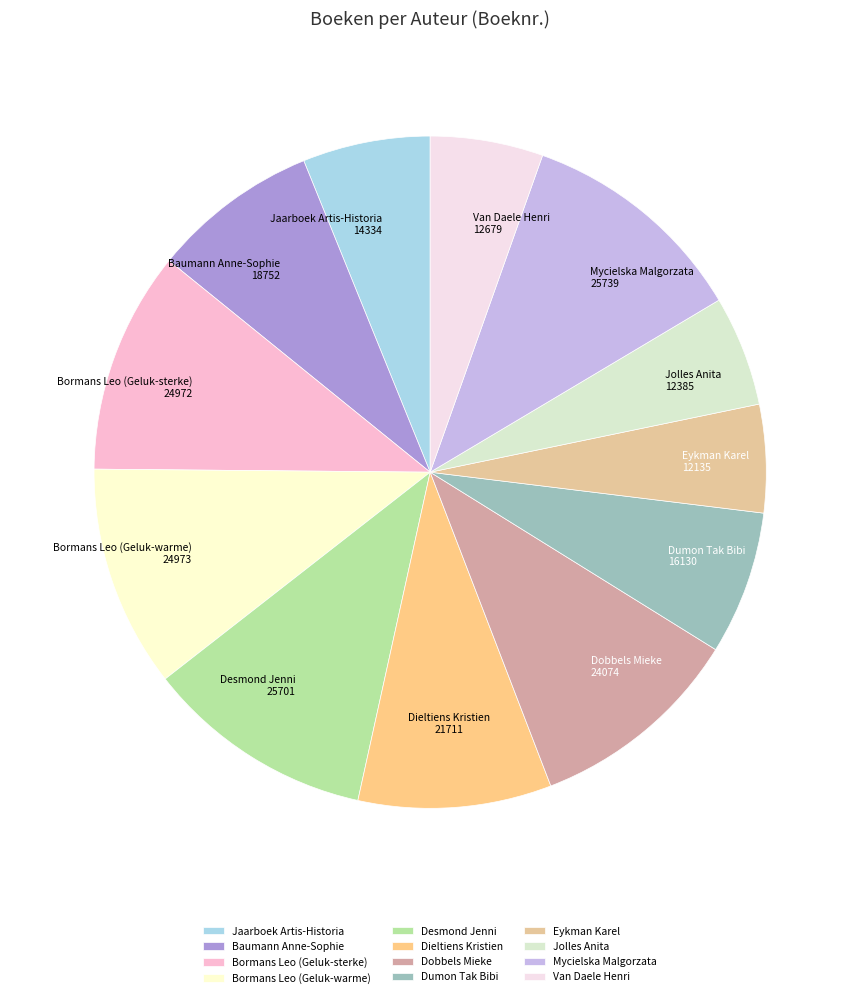

Combined, do Dobbels Mieke and Jolles Anita account for over 50%?

No